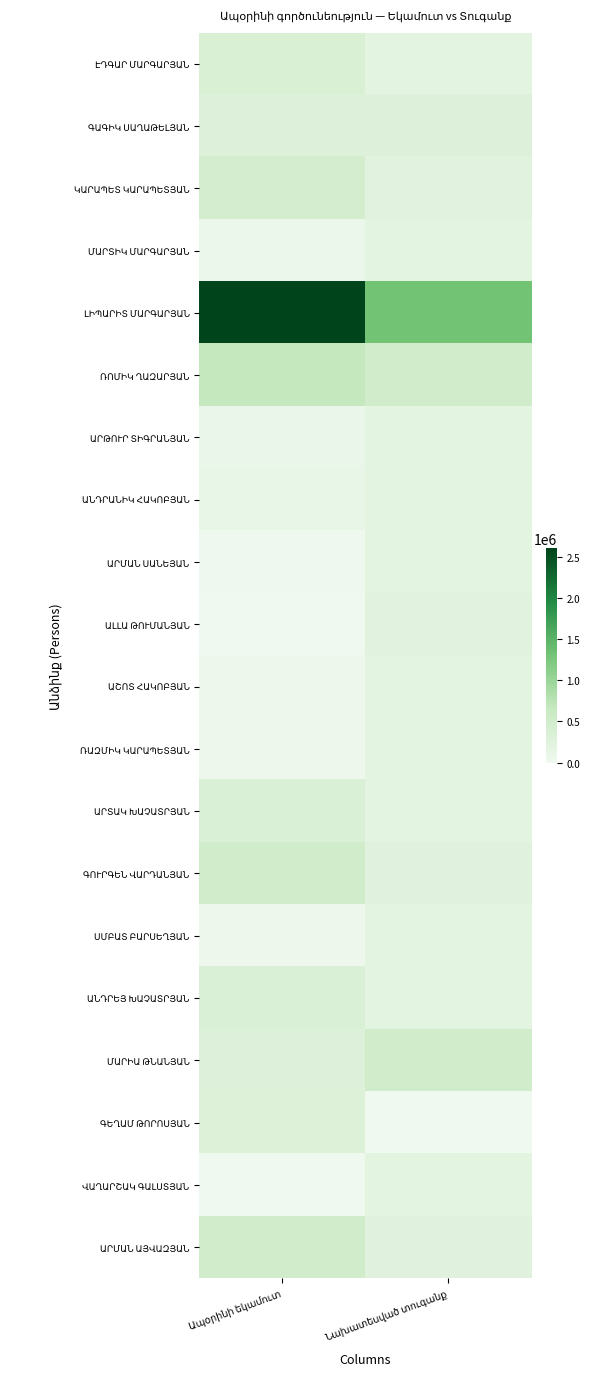

Which has a higher value, Ապօրինի եկամուտ or Նախատեսված տուգանք?

Ապօրինի եկամուտ